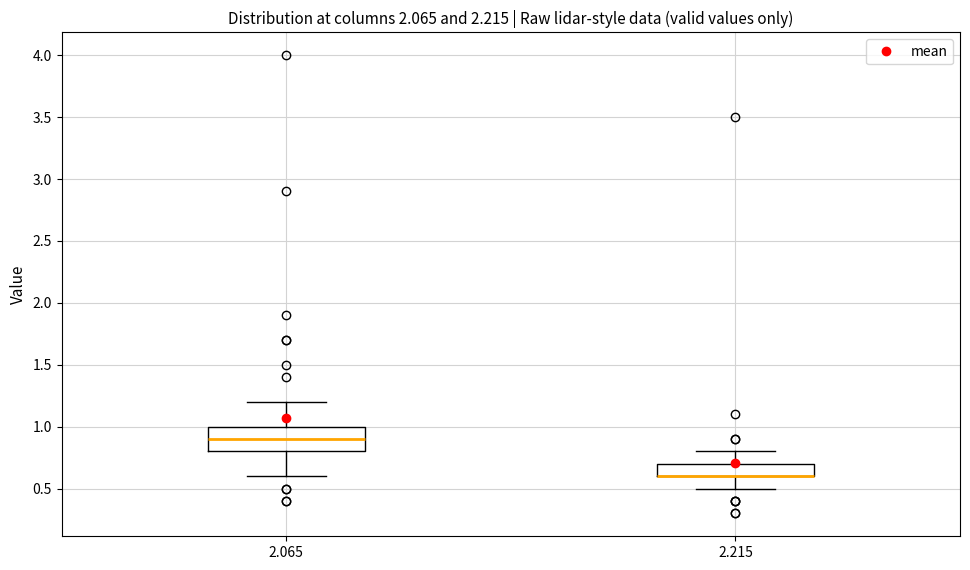

Reading left to right, read every box against the y-axis: the position of its median line, the range the box covers, and the ends of its whiskers. The values are not printed on the chart, so give them approximately, as read against the axis.

2.065: median 0.9, box 0.8 to 1.0, whiskers 0.6 to 1.2
2.215: median 0.6 (drawn on the box's lower edge), box 0.6 to 0.7, whiskers 0.5 to 0.8